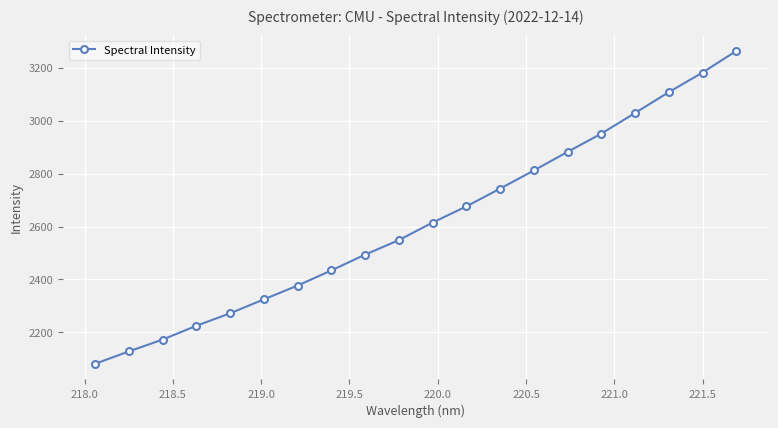

What is the smallest value displayed?

2080.6